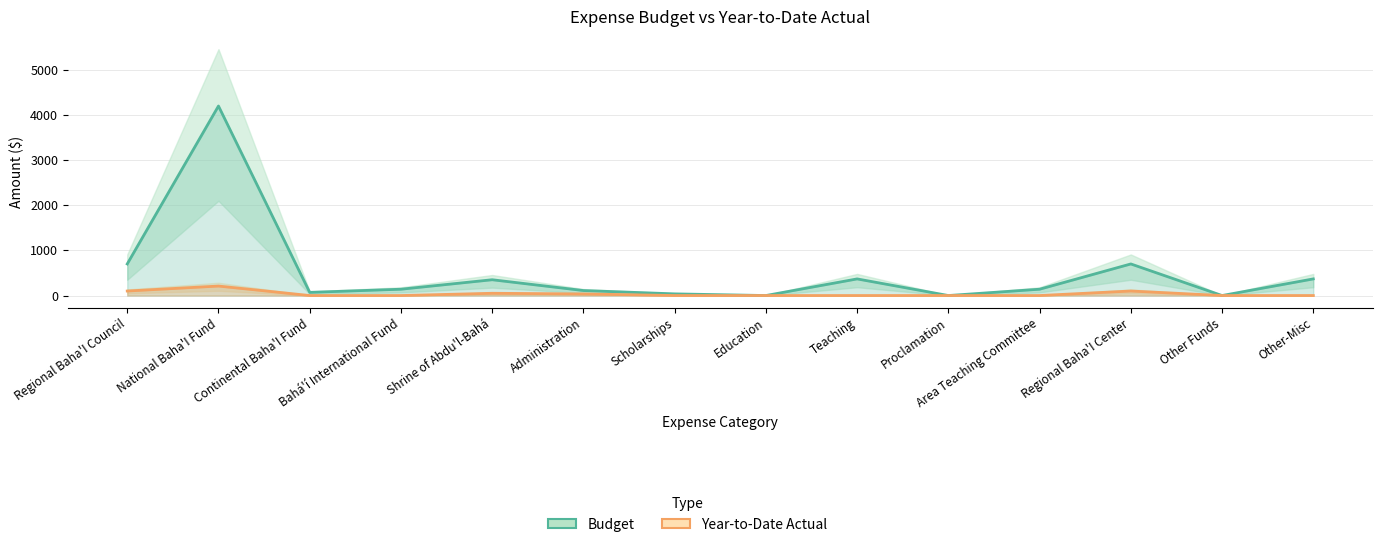

Reading left to right, extract all data points from this chart.

Budget: 700.0	4200.0	70.0	140.0	350.0	110.5	36.8	0.0	368.4	0.0	140.0	700.0	0.0	368.4
Year-to-Date Actual: 100.0	210.0	0.0	0.0	50.0	35.5	0.0	0.0	0.0	0.0	0.0	100.0	0.0	0.0